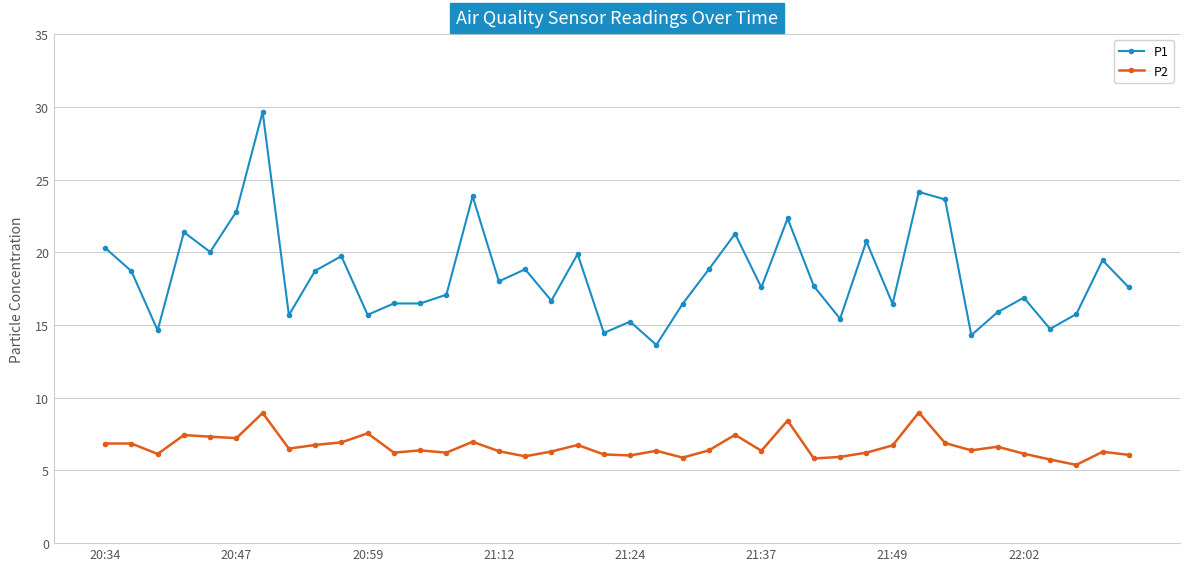

Which series has the largest range (max minus min)?

P1